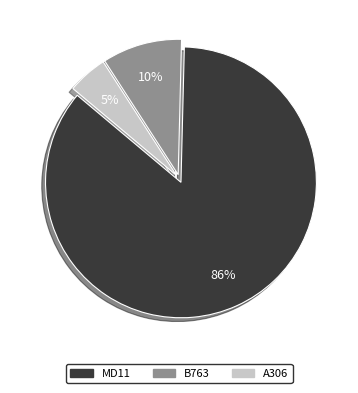

True or false: B763 accounts for 1% of the total.

False